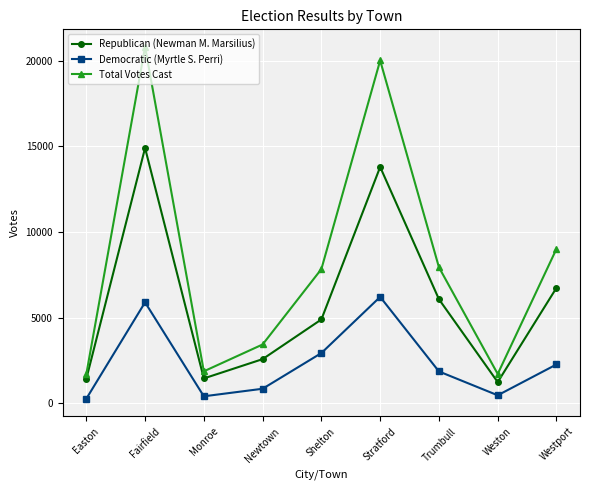

What is the average value of the Democratic (Myrtle S. Perri) series?

2356